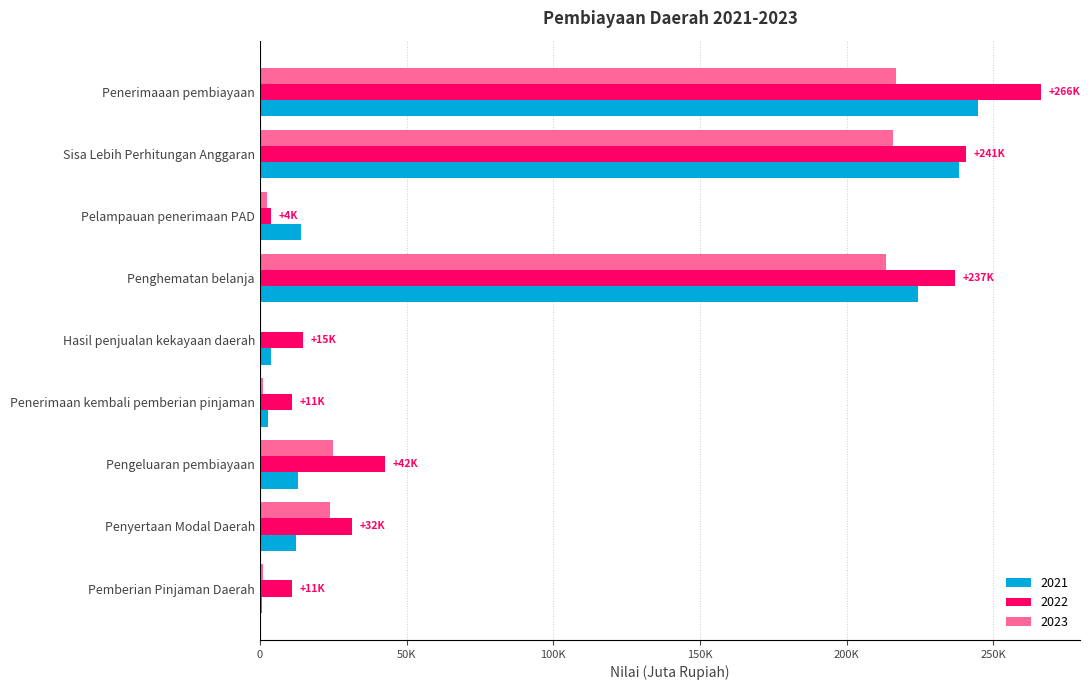

Reading left to right, list all the values displayed in this chart.

2021: Penerimaaan pembiayaan=244577.4	Sisa Lebih Perhitungan Anggaran=238201.4	Pelampauan penerimaan PAD=14000.0	Penghematan belanja=224201.4	Hasil penjualan kekayaan daerah=3746.9	Penerimaan kembali pemberian pinjaman=2629.1	Pengeluaran pembiayaan=13141.0	Penyertaan Modal Daerah=12341.0	Pemberian Pinjaman Daerah=800.0
2022: Penerimaaan pembiayaan=266179.1	Sisa Lebih Perhitungan Anggaran=240503.9	Pelampauan penerimaan PAD=3697.0	Penghematan belanja=236806.9	Hasil penjualan kekayaan daerah=14675.2	Penerimaan kembali pemberian pinjaman=11000.0	Pengeluaran pembiayaan=42500.0	Penyertaan Modal Daerah=31500.0	Pemberian Pinjaman Daerah=11000.0
2023: Penerimaaan pembiayaan=216631.9	Sisa Lebih Perhitungan Anggaran=215631.9	Pelampauan penerimaan PAD=2273.1	Penghematan belanja=213358.8	Hasil penjualan kekayaan daerah=0.0	Penerimaan kembali pemberian pinjaman=1000.0	Pengeluaran pembiayaan=25051.1	Penyertaan Modal Daerah=24051.1	Pemberian Pinjaman Daerah=1000.0